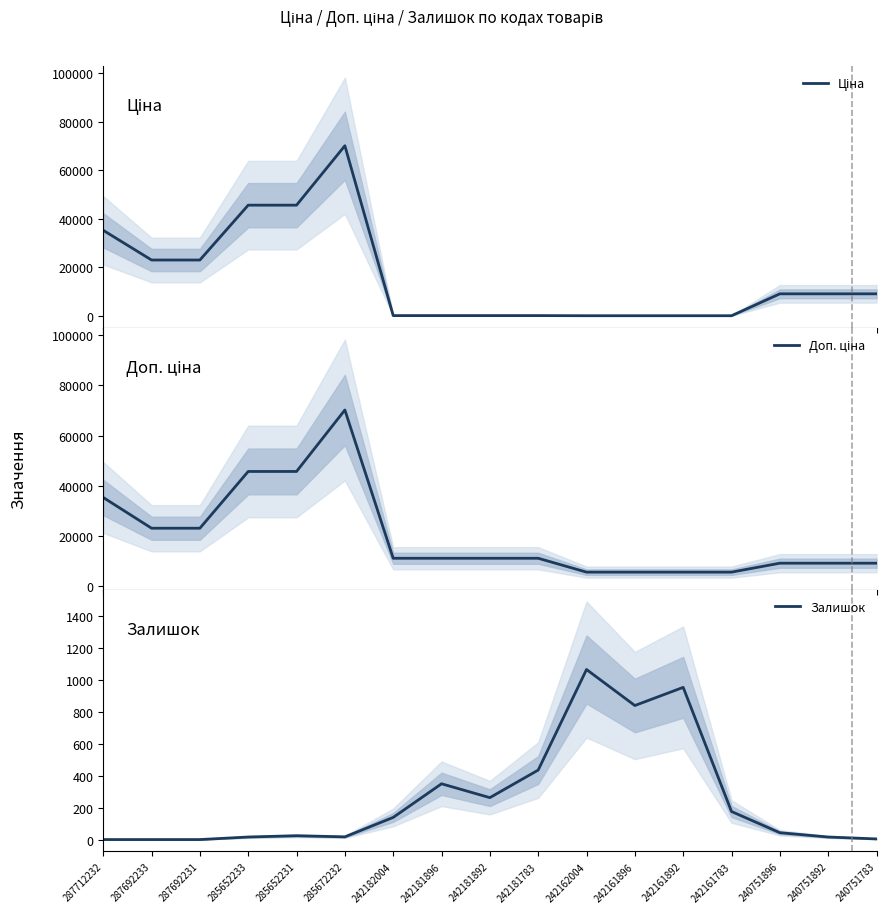

Rank the series at 242161783 from lowest to highest value.

Ціна, Залишок, Доп. ціна